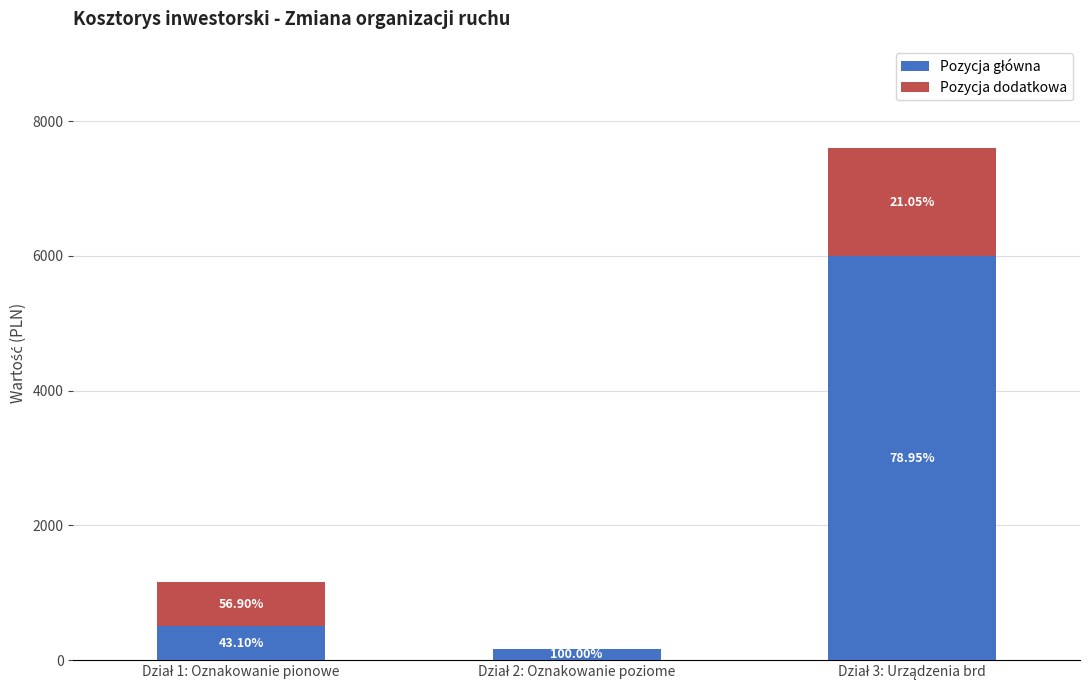

Rank the series by their maximum value, from lowest to highest.

Pozycja dodatkowa, Pozycja główna